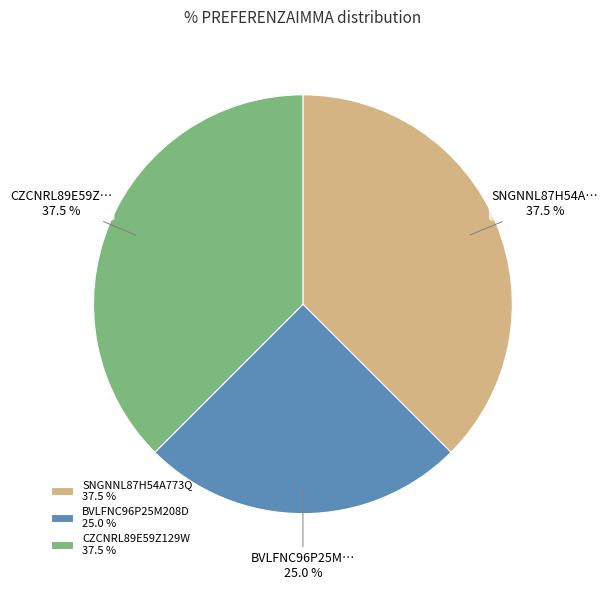

Does any single category account for the majority?

No